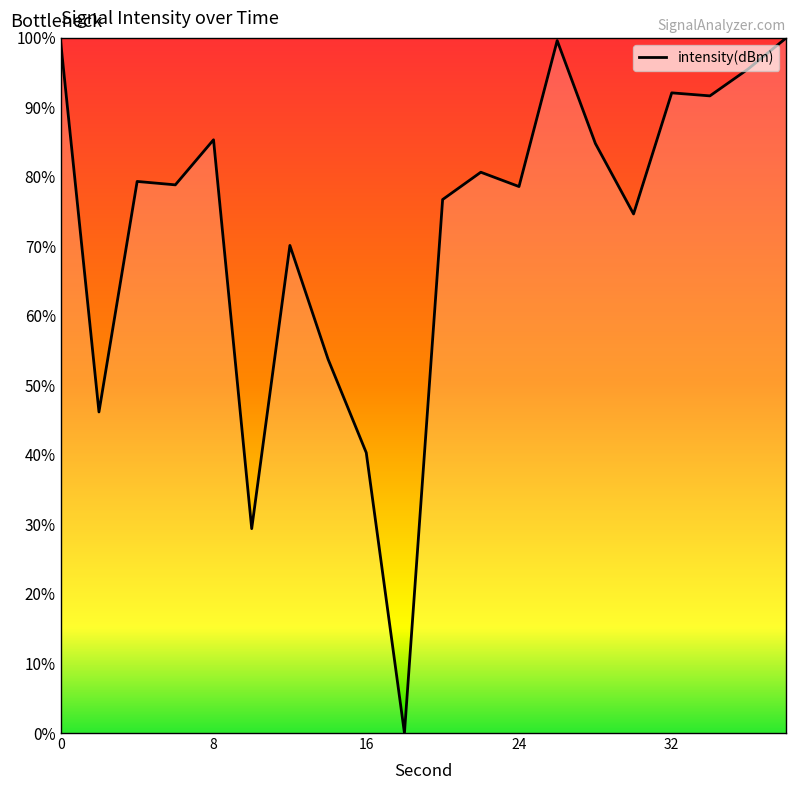

What is the maximum value shown in the chart?

100.0